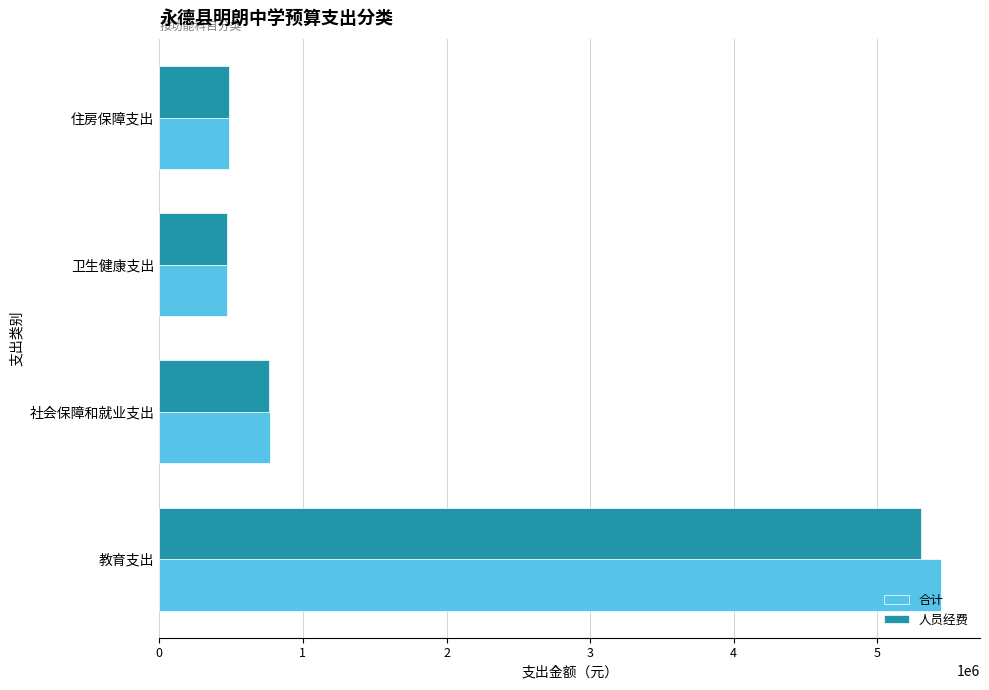

What is the average value of the 合计 series?

1790810.2